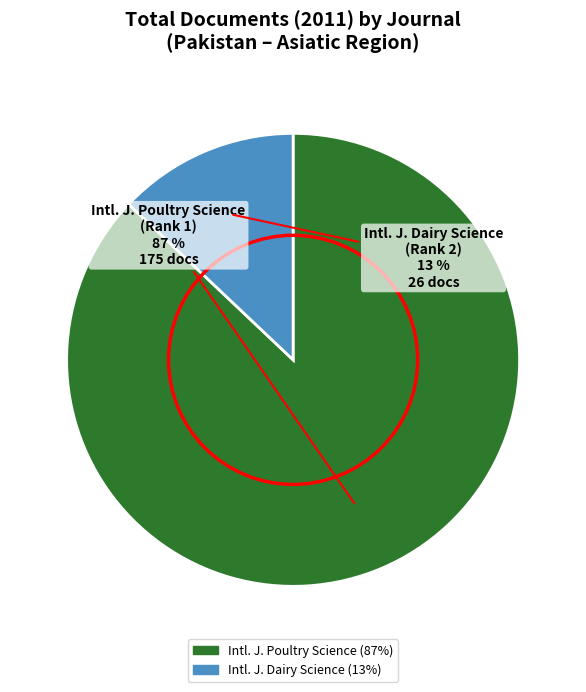

To the nearest percent, what is the combined percentage of Intl. J. Dairy Science and Intl. J. Poultry Science?

100%